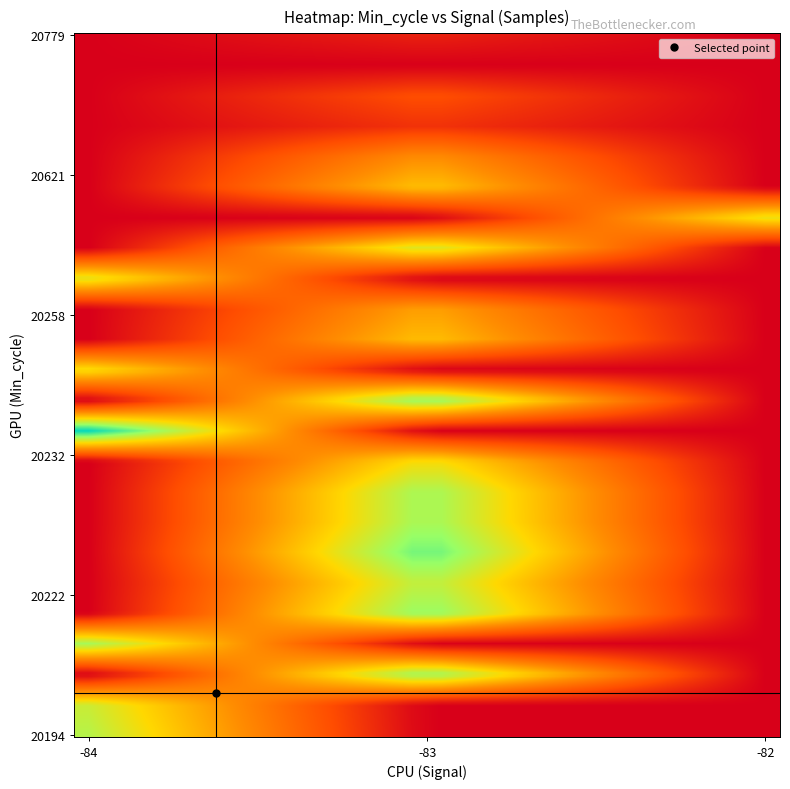

What is the greatest value displayed?

5101211